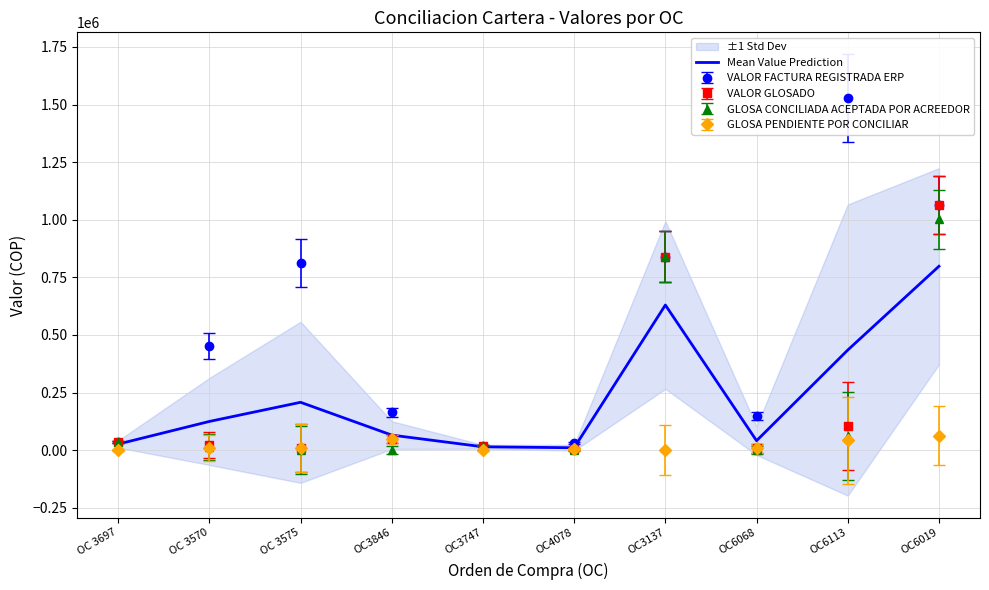

What position from the left is OC6068?

8